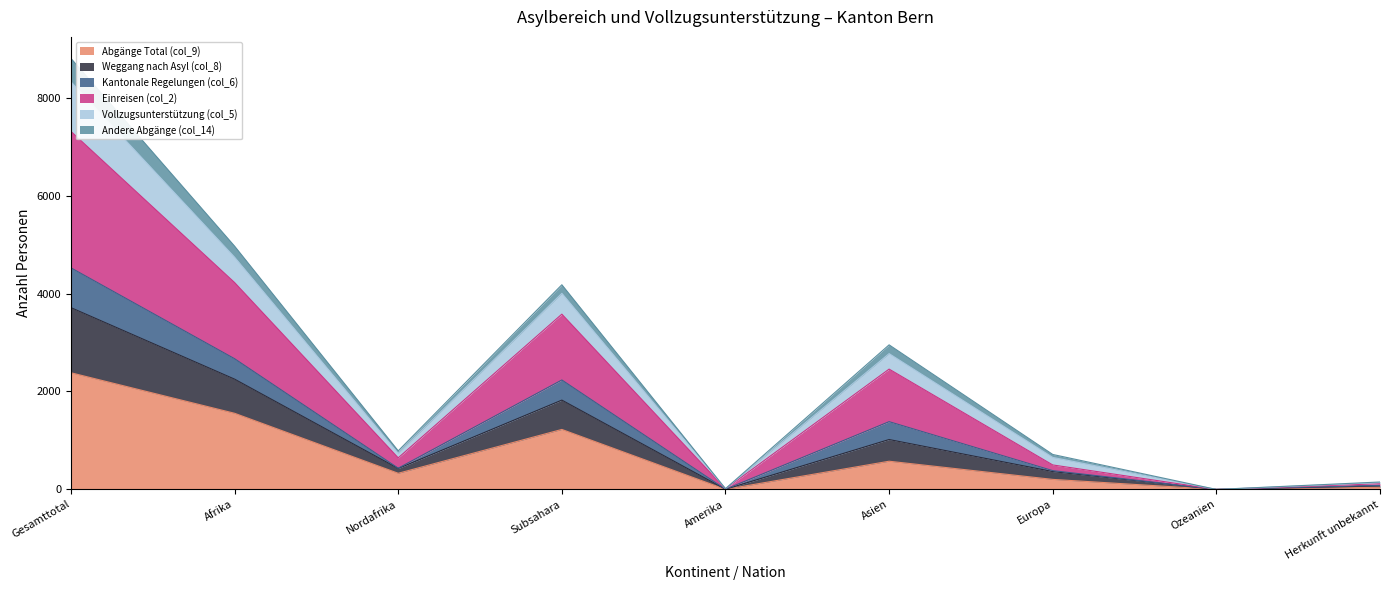

What is the label of the 4th point from the right?

Asien